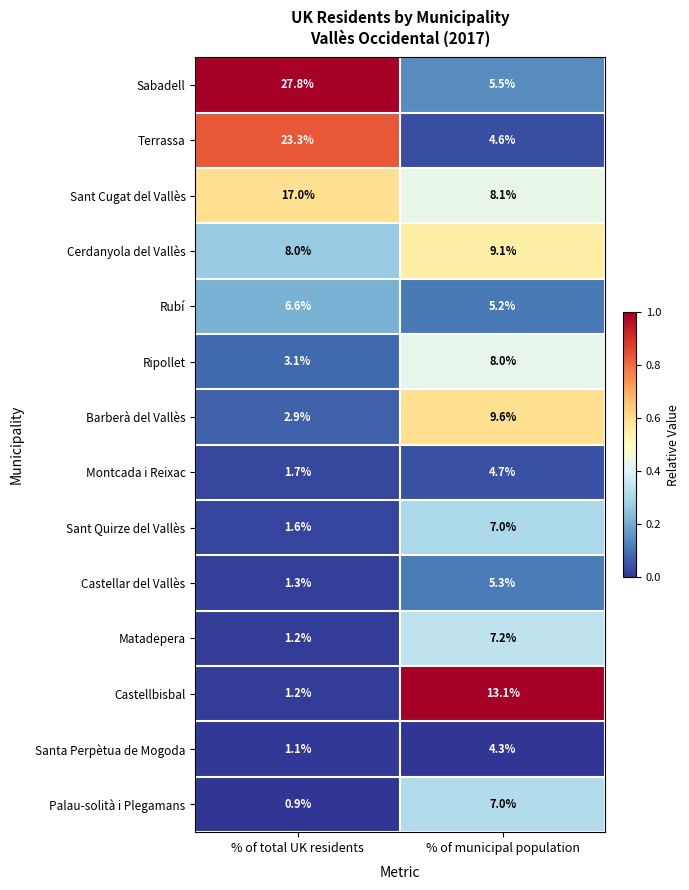

What is the average value of the Matadepera series?

4.2